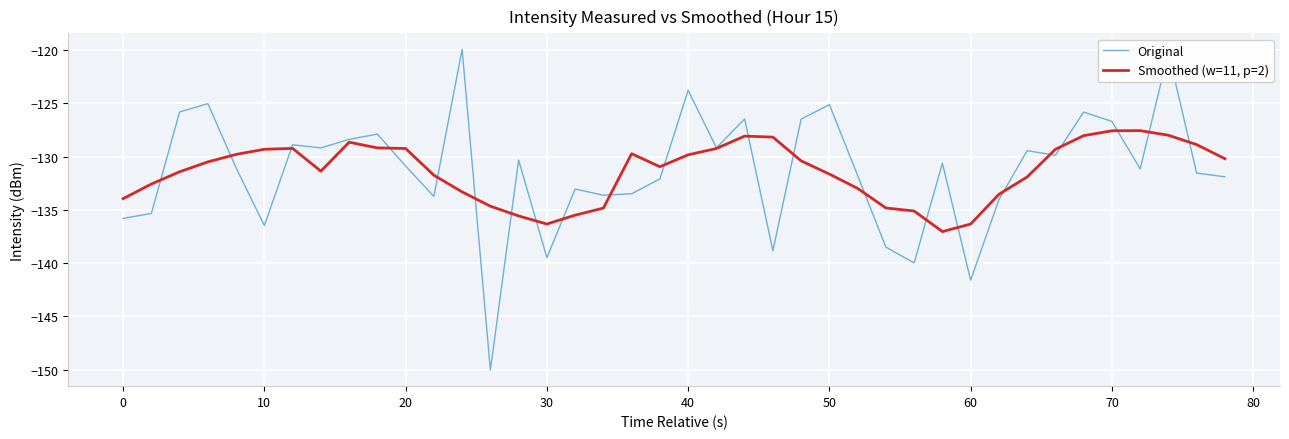

Rank the series by their average value, from lowest to highest.

Smoothed (w=11, p=2), Original